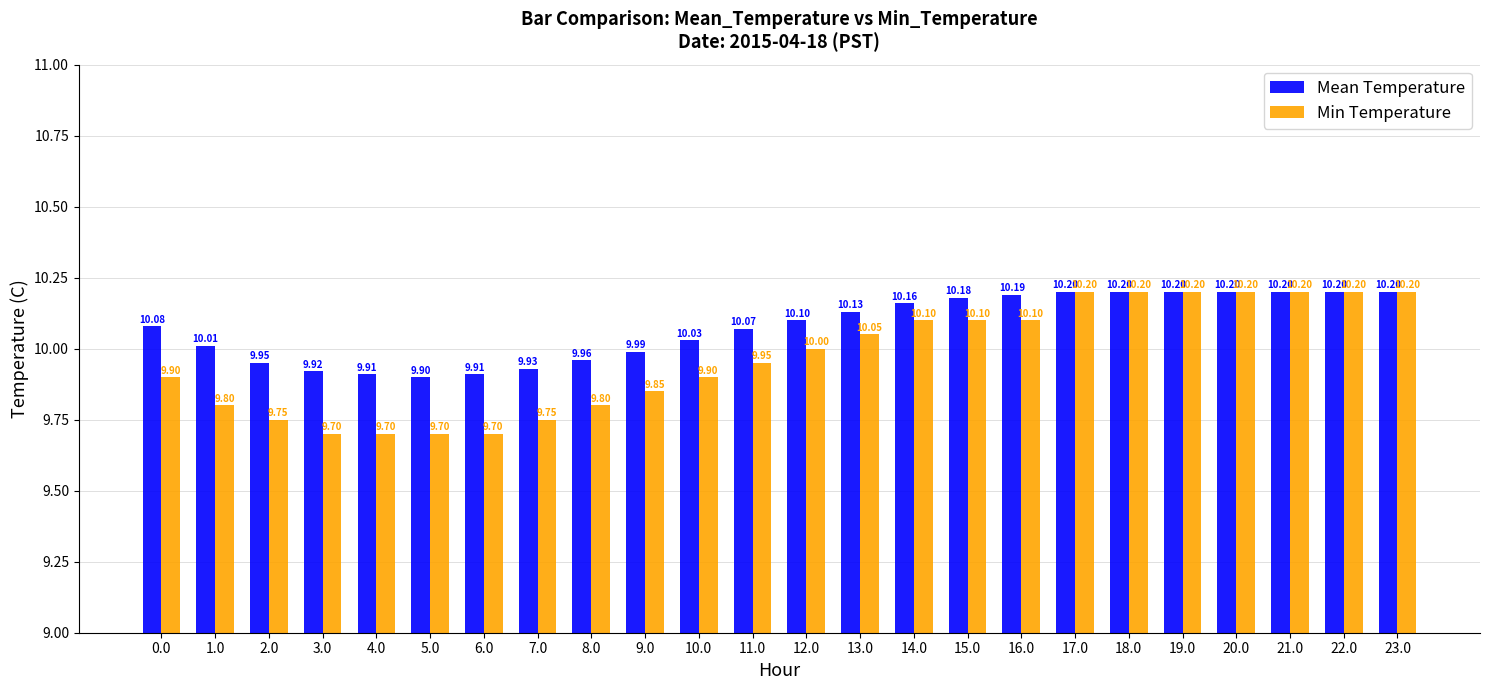

What is the label of the 18th bar from the right?

6.0